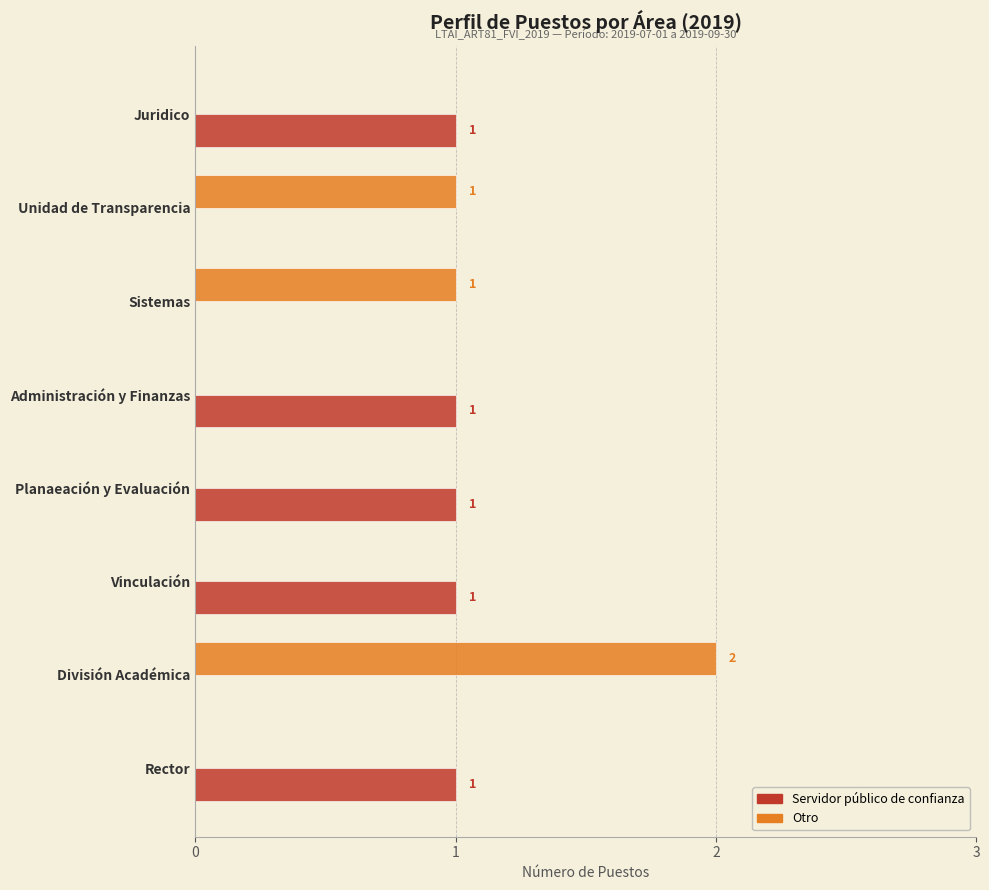

What is the sum of all Otro values?

4